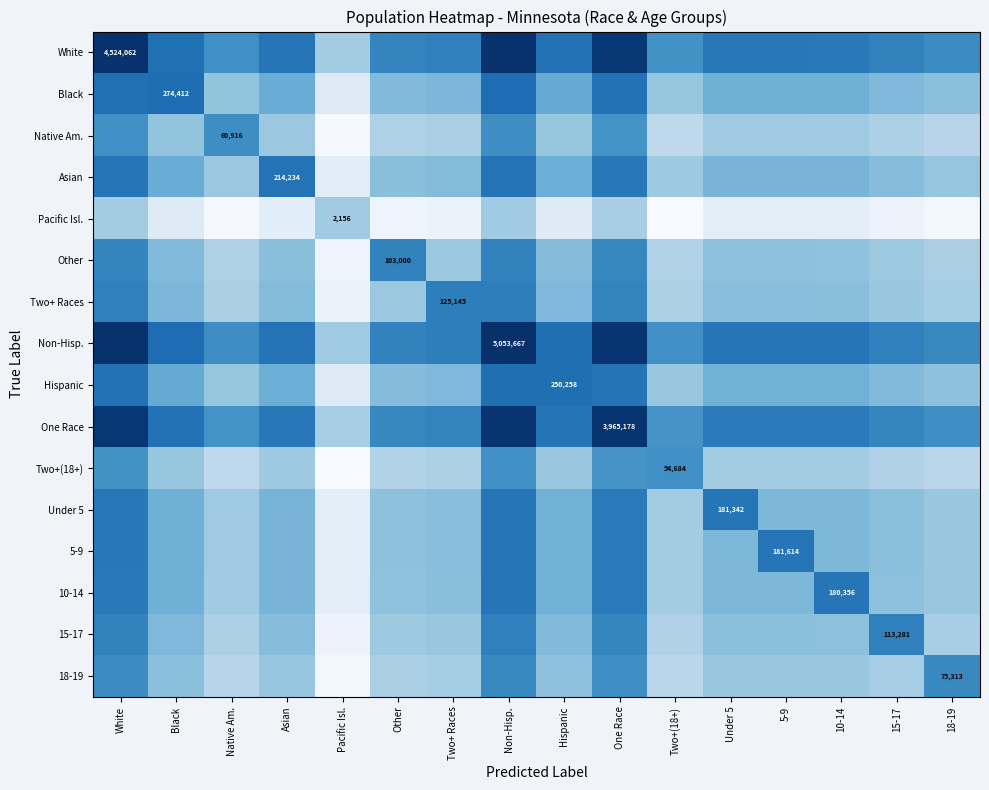

At how many categories does at least one series exceed 6?

16